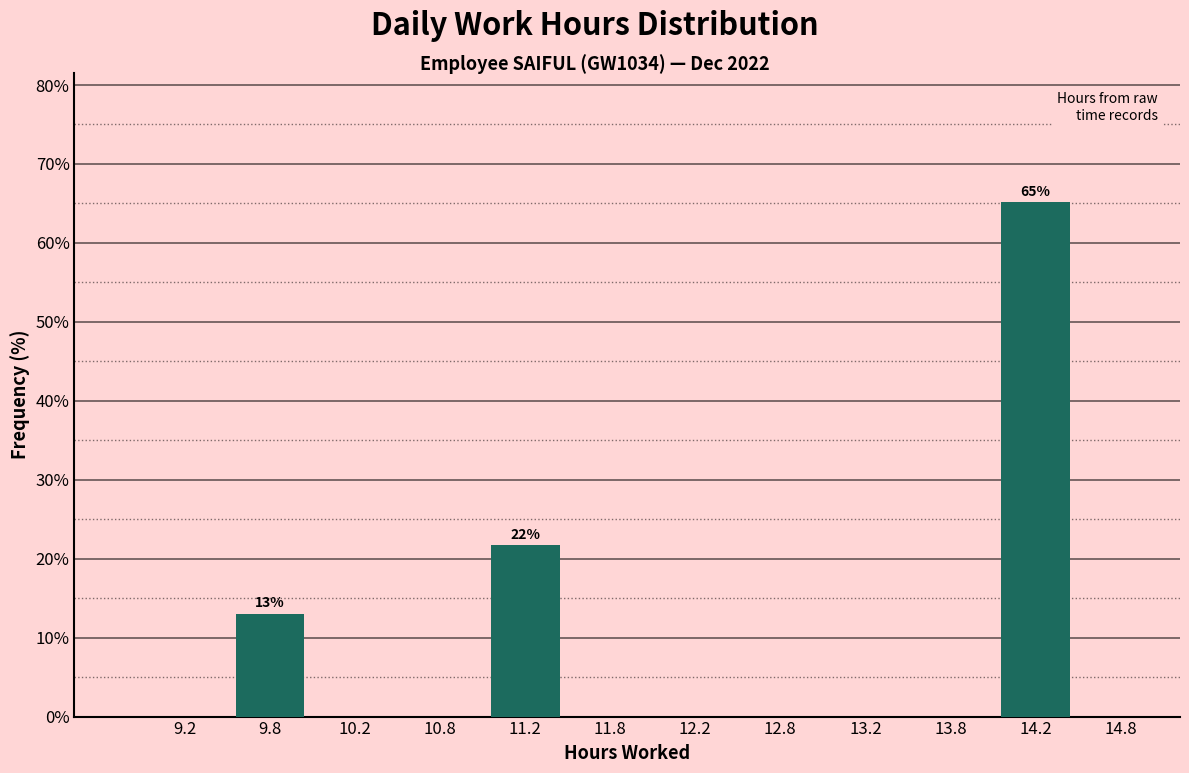

Over which range of the x-axis is the bar tallest?

14.0 to 14.5